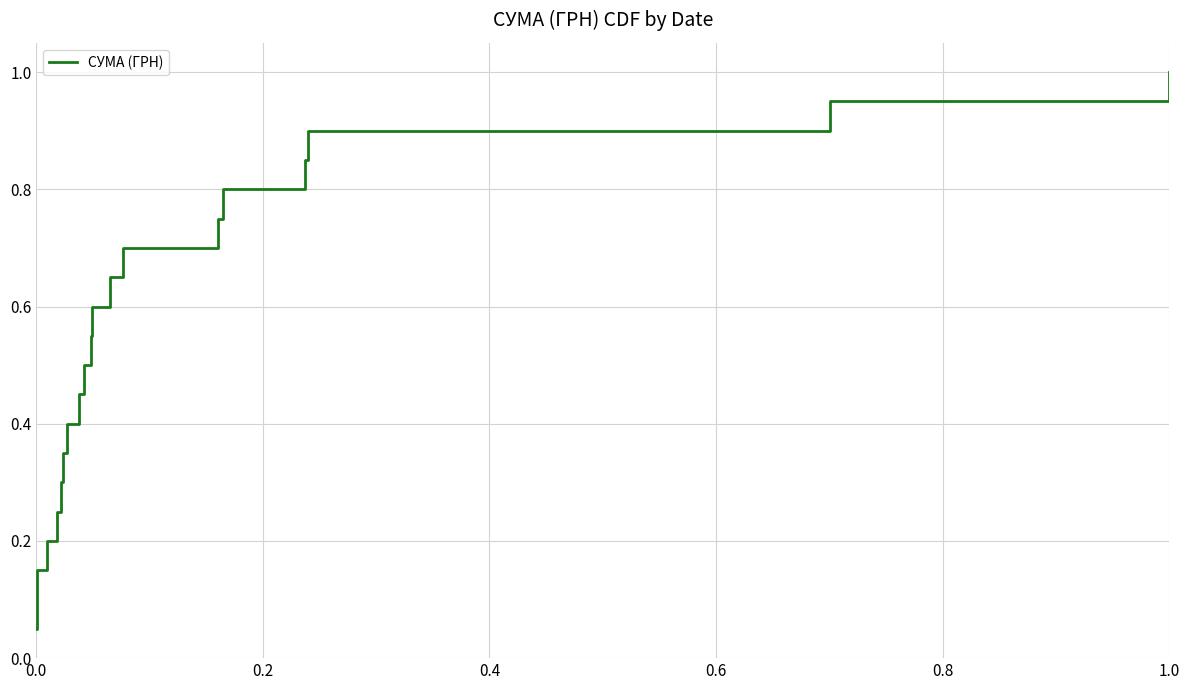

What is the greatest value displayed?

1.0